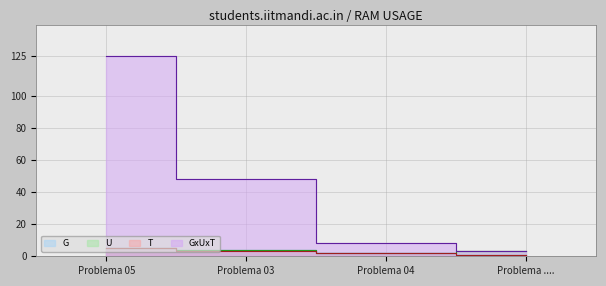

What is the sum of all U values?

14